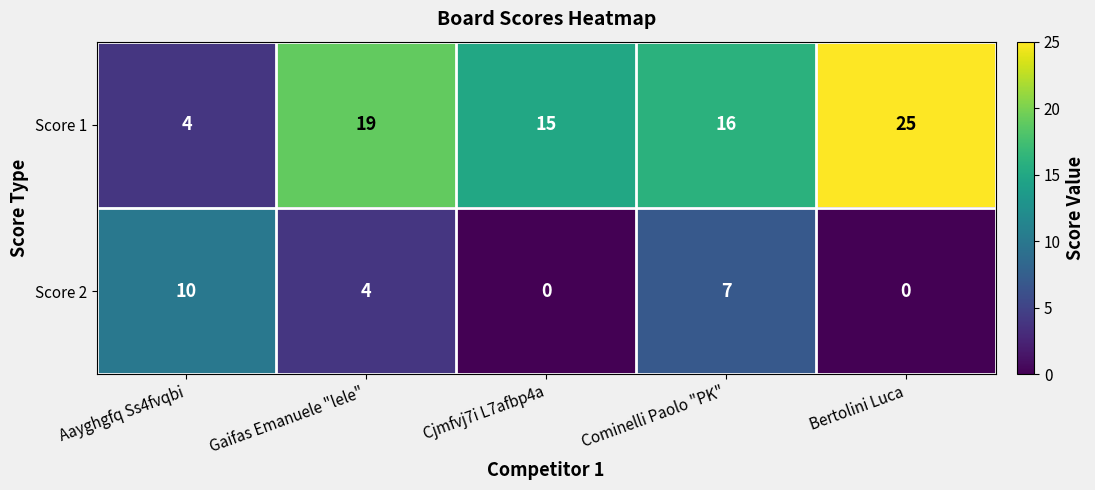

How many categories are shown in the chart?

5